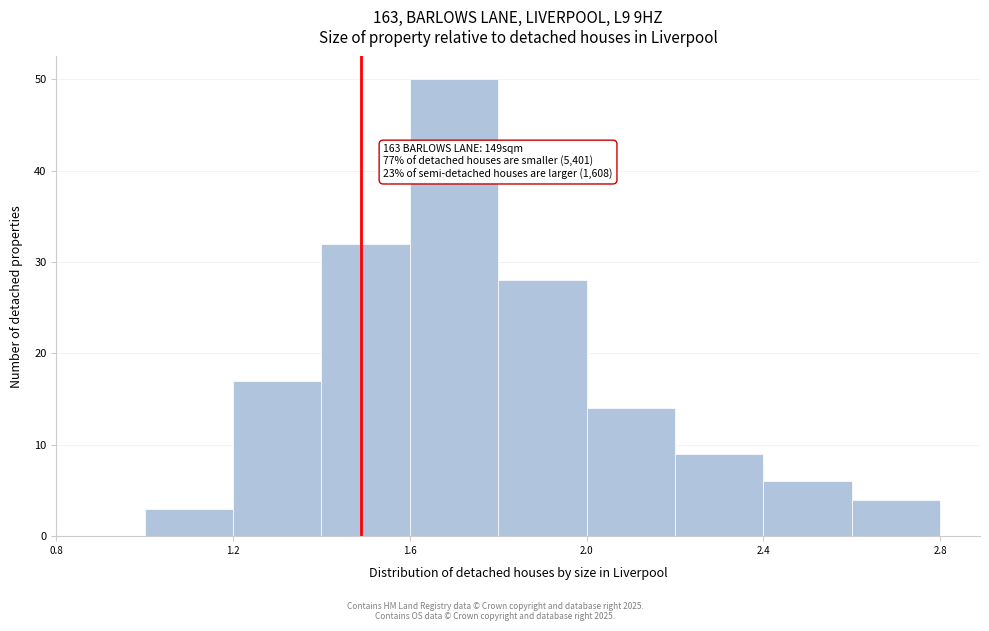

Over which range of the x-axis is the bar tallest?

1.6 to 1.8